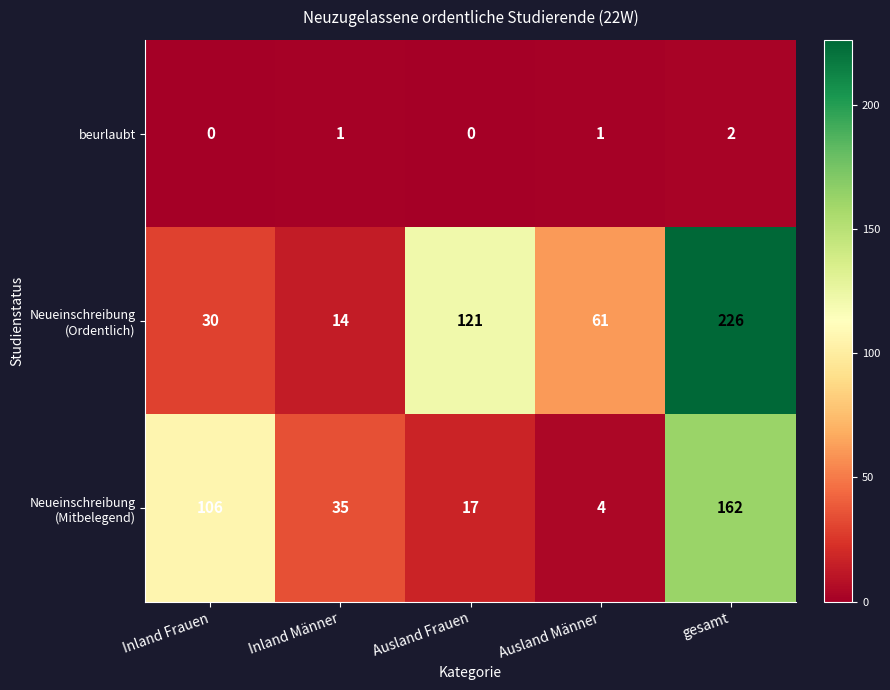

Is it true that beurlaubt equals 1 at Inland Männer?

True